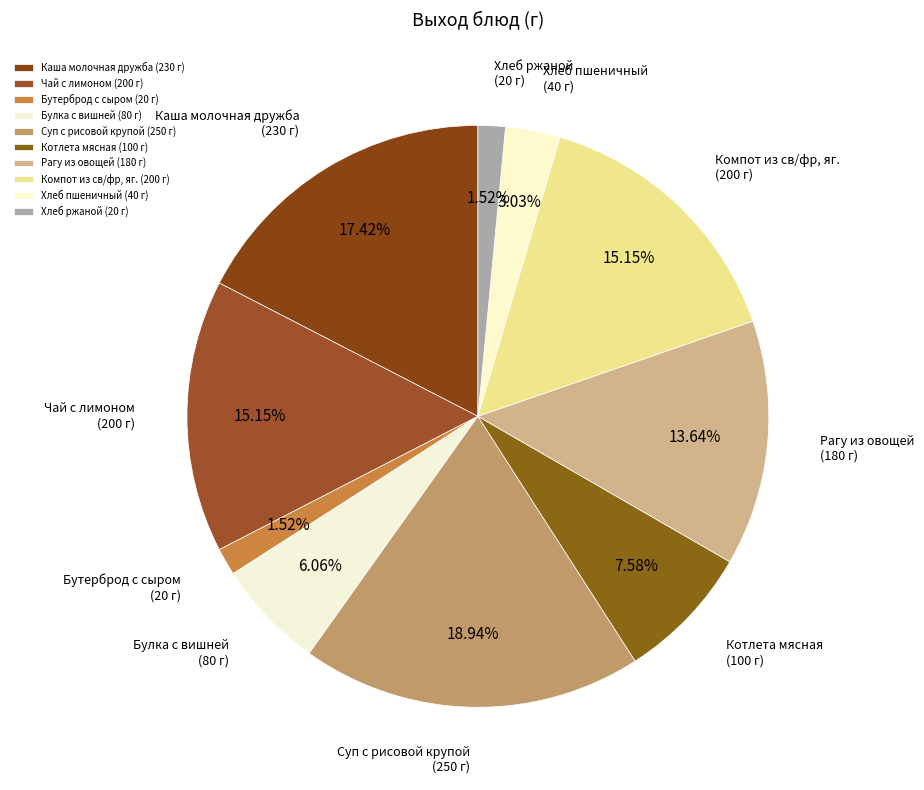

To the nearest percent, what portion does Котлета мясная represent?

8%